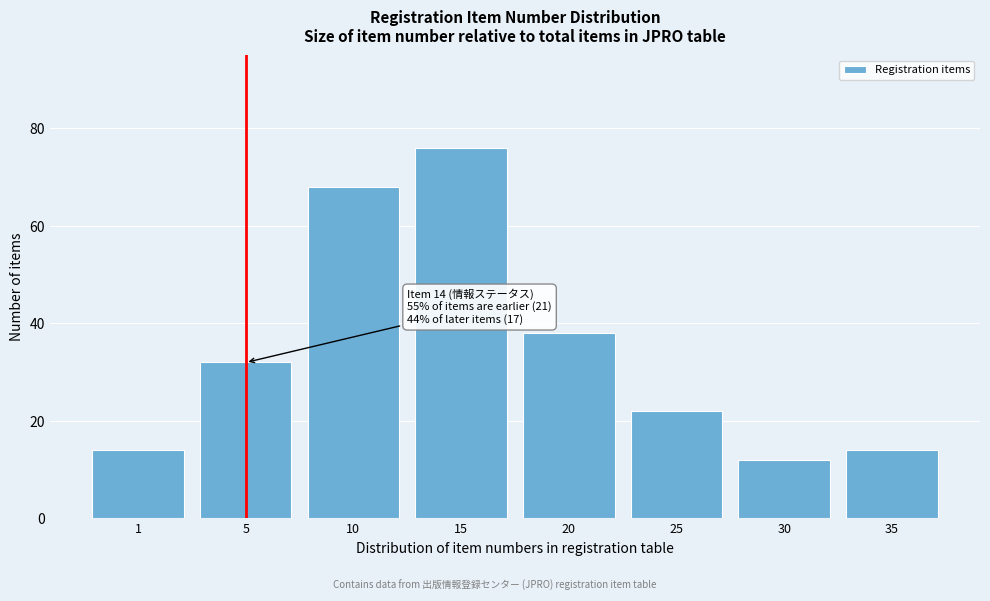

Reading right to left, list all the values displayed in this chart.

35=14	30=12	25=22	20=38	15=76	10=68	5=32	1=14